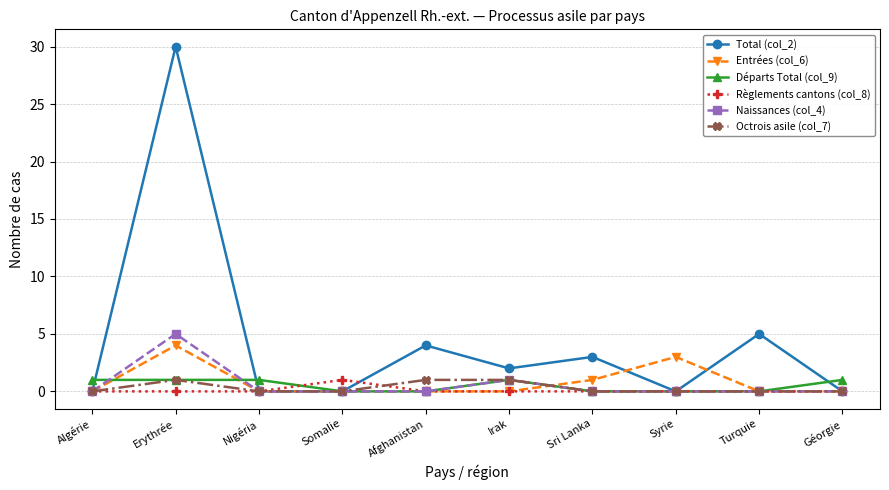

What is the sum of the Départs Total (col_9) values at Erythrée and Sri Lanka?

1